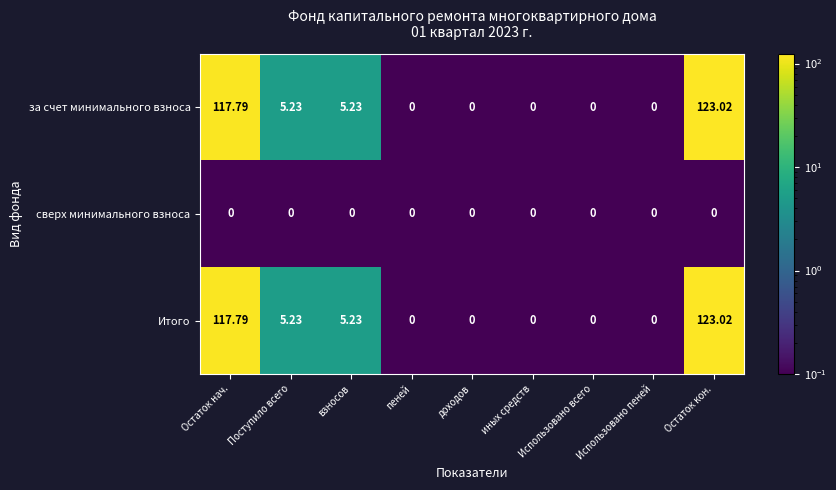

At which category is the sum across all series the highest?

Остаток кон.